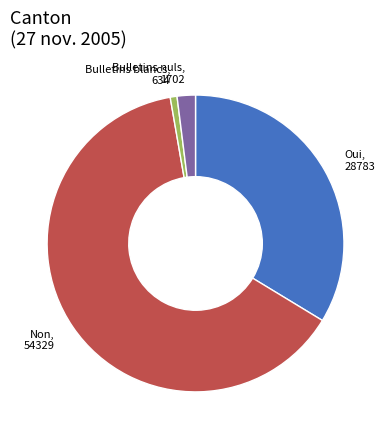

Combined, do Bulletins nuls and Non account for over 50%?

Yes